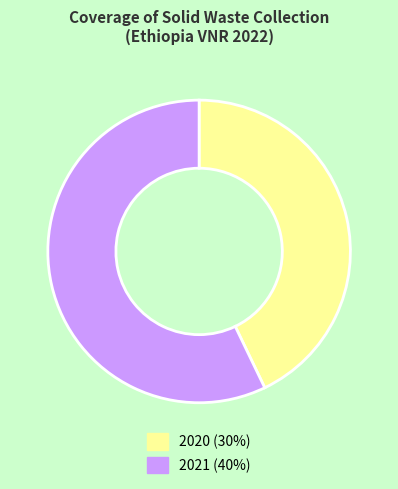

True or false: 2020 accounts for 29% of the total.

False